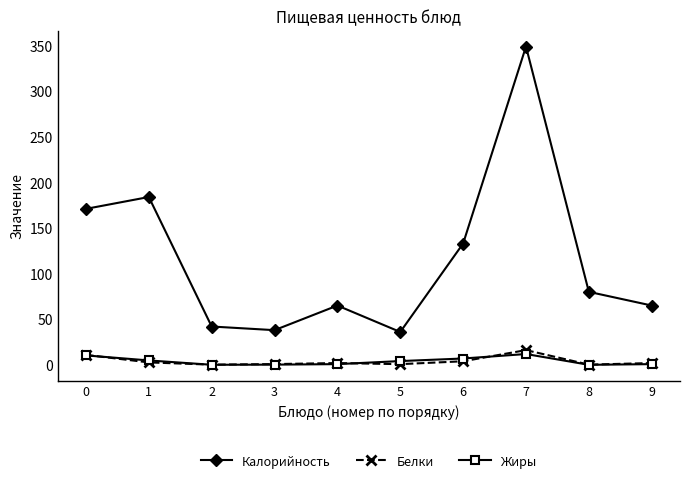

What is the value of the Жиры point at the 10th from the left?

0.8